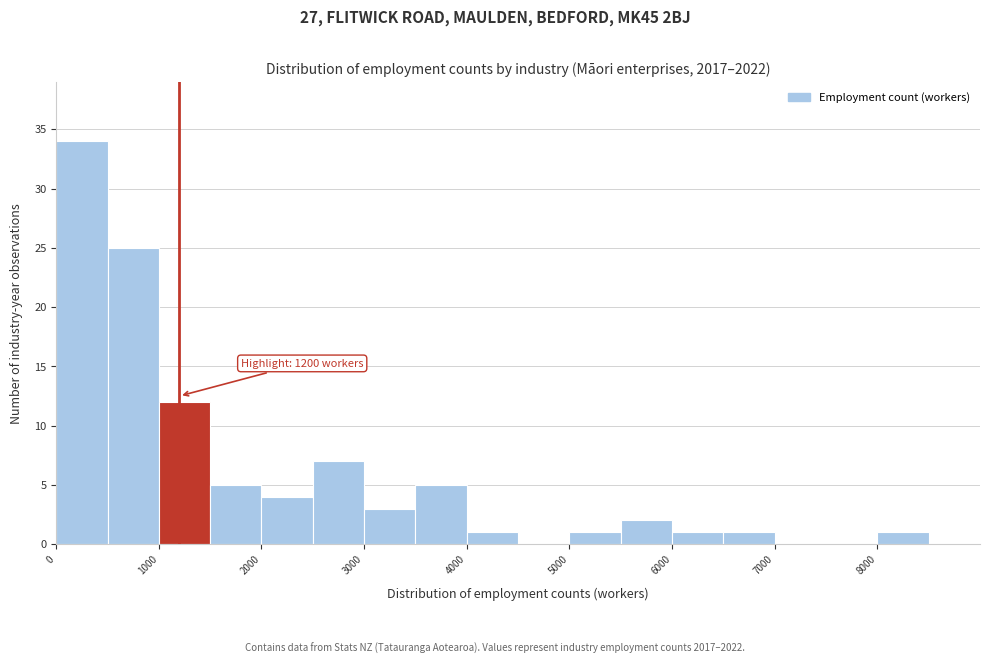

Which range on the x-axis has the tallest bar?

0 to 500